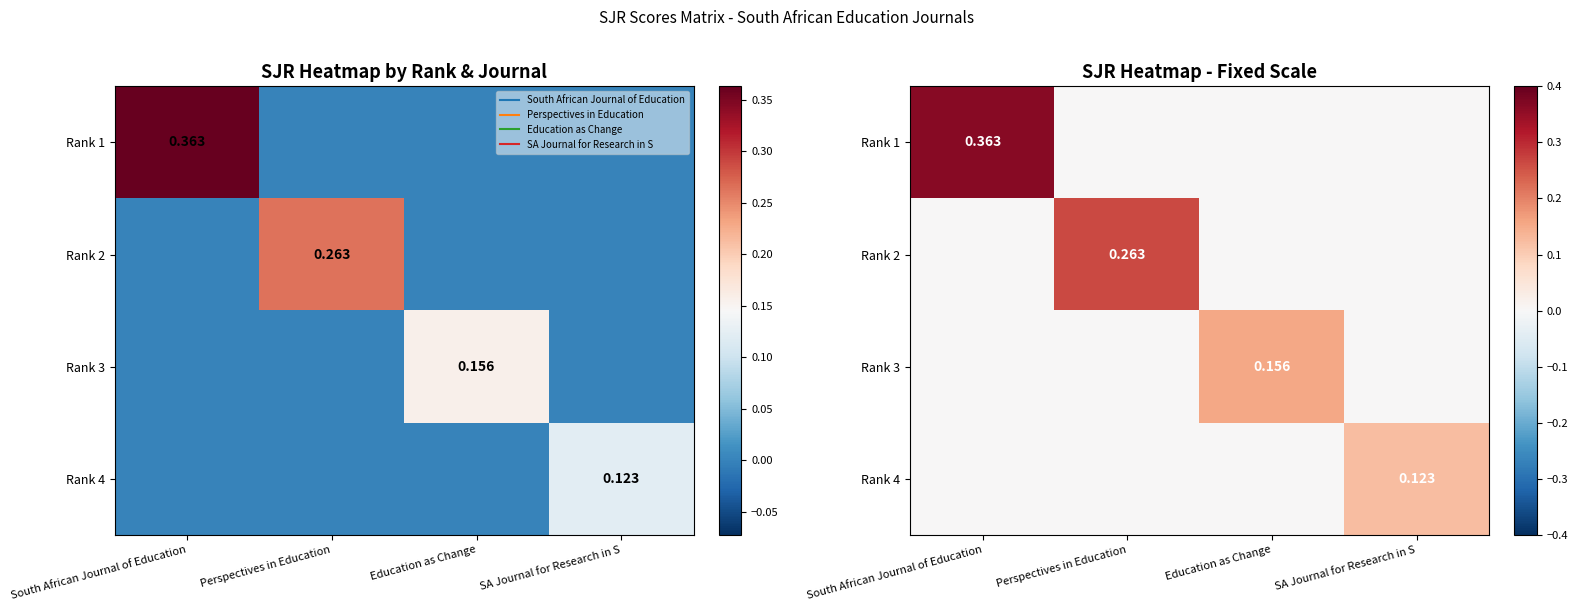

What is the spread (max minus min) of values at Perspectives in Education?

0.3